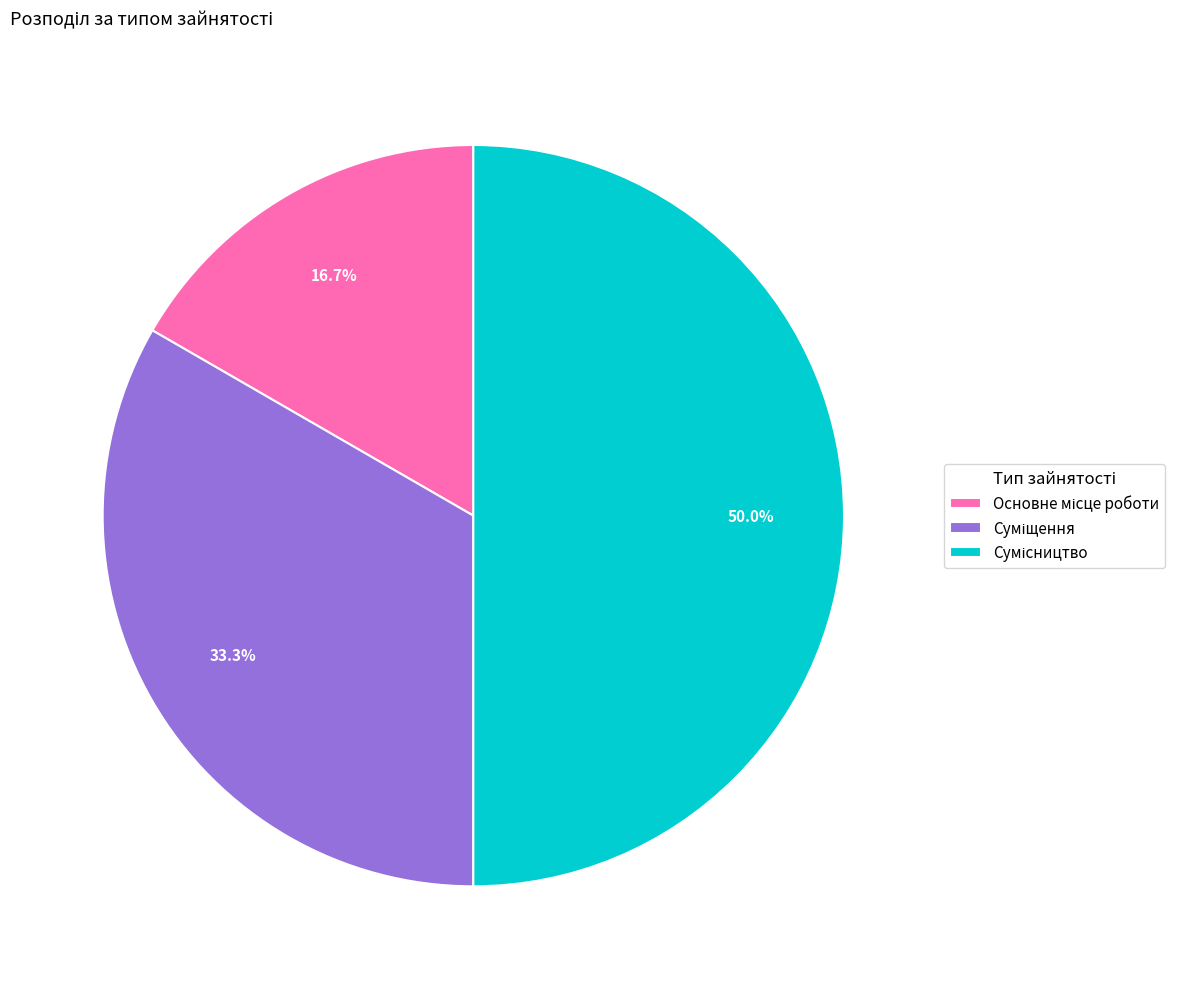

To the nearest percent, what is the average slice percentage?

33%